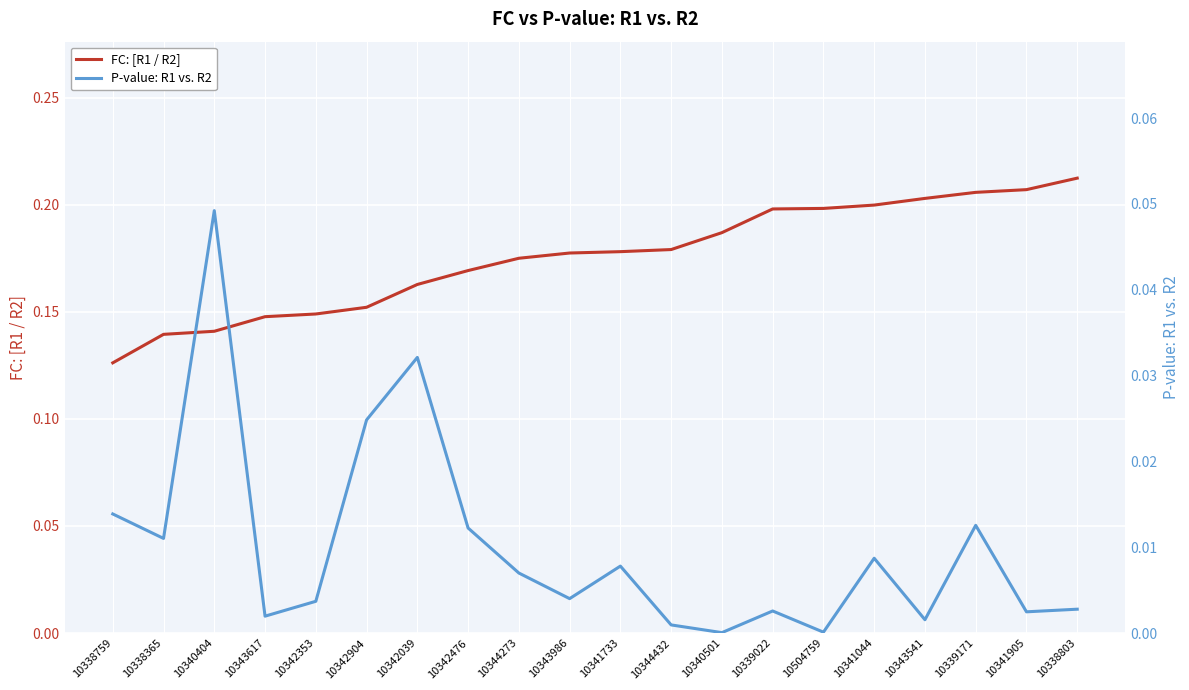

In P-value: R1 vs. R2, how many points are lower than both neighbors (excluding endpoints)?

7